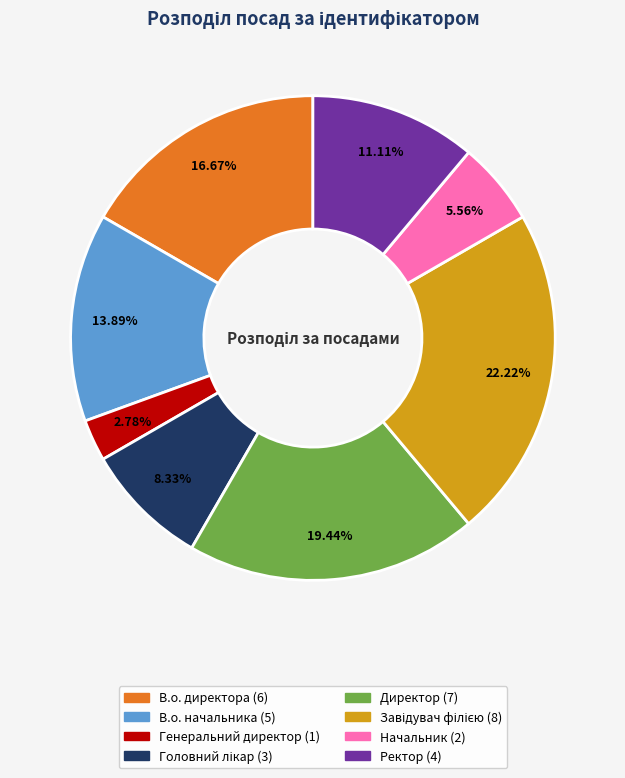

Does Директор account for over 50% of the chart?

No